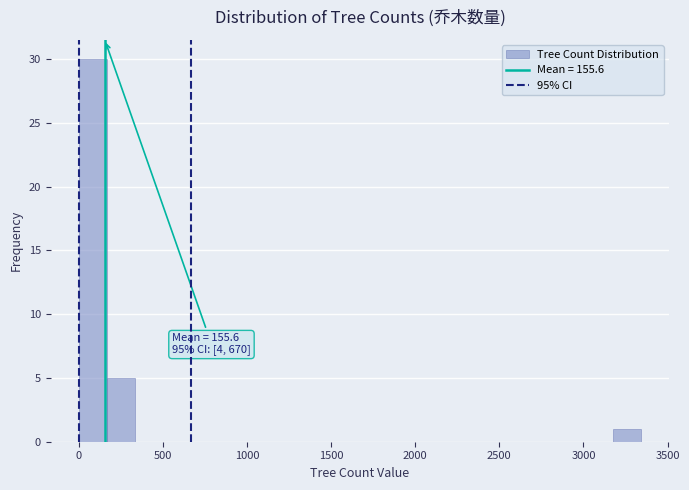

Around what value on the x-axis is the tallest bar? Give the approximate position of its centre, as read against the axis.

100